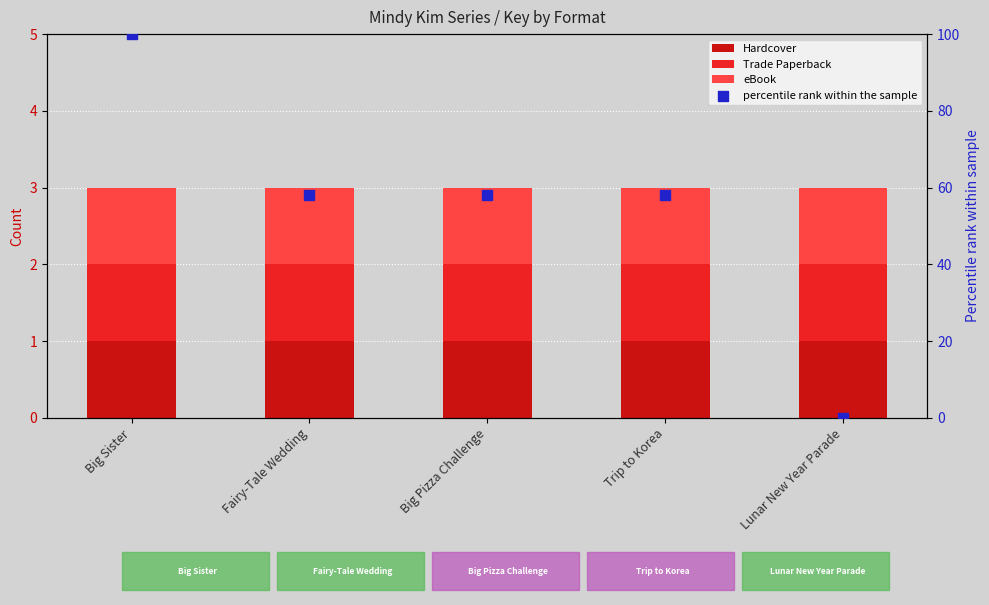

Which series has the largest total across all categories?

percentile rank within the sample